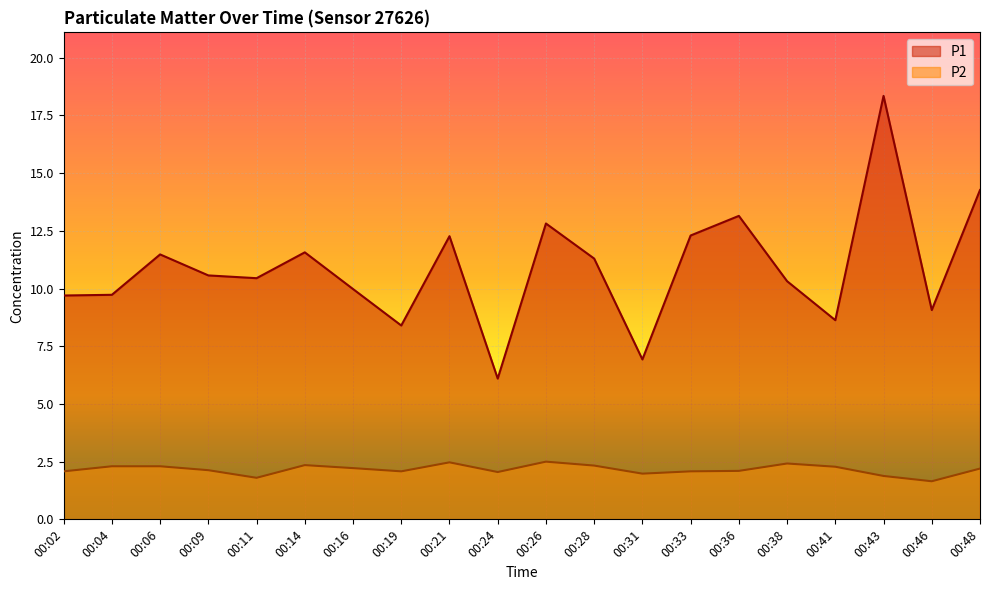

True or false: P1 and P2 cross at least once.

False